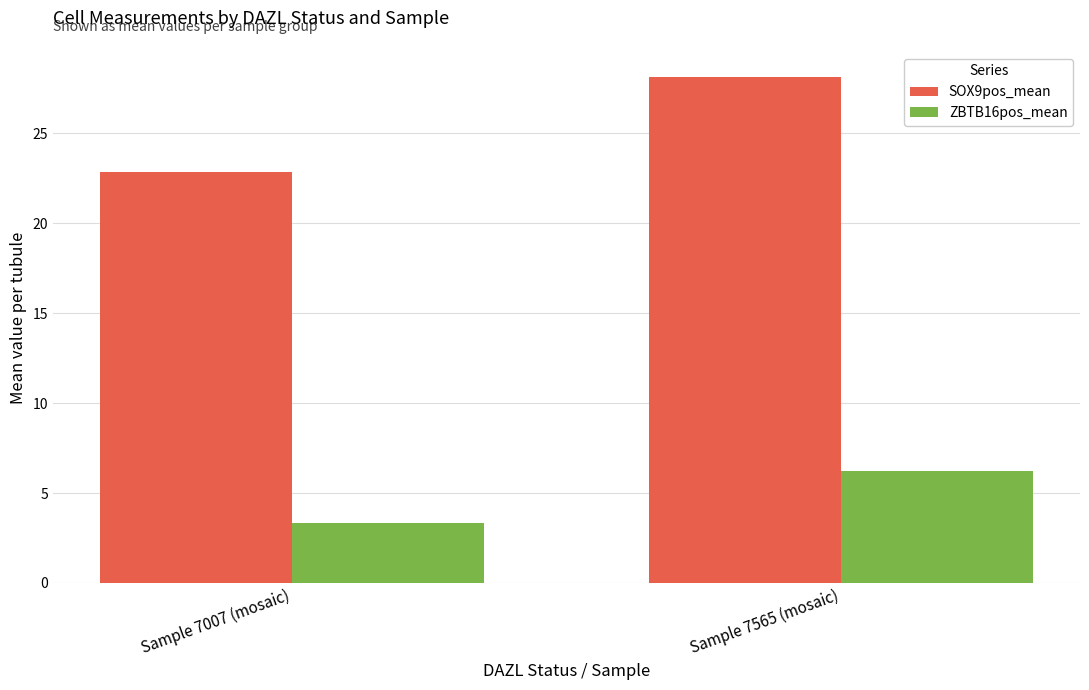

List the labels in order of SOX9pos_mean value, smallest first.

Sample 7007 (mosaic), Sample 7565 (mosaic)